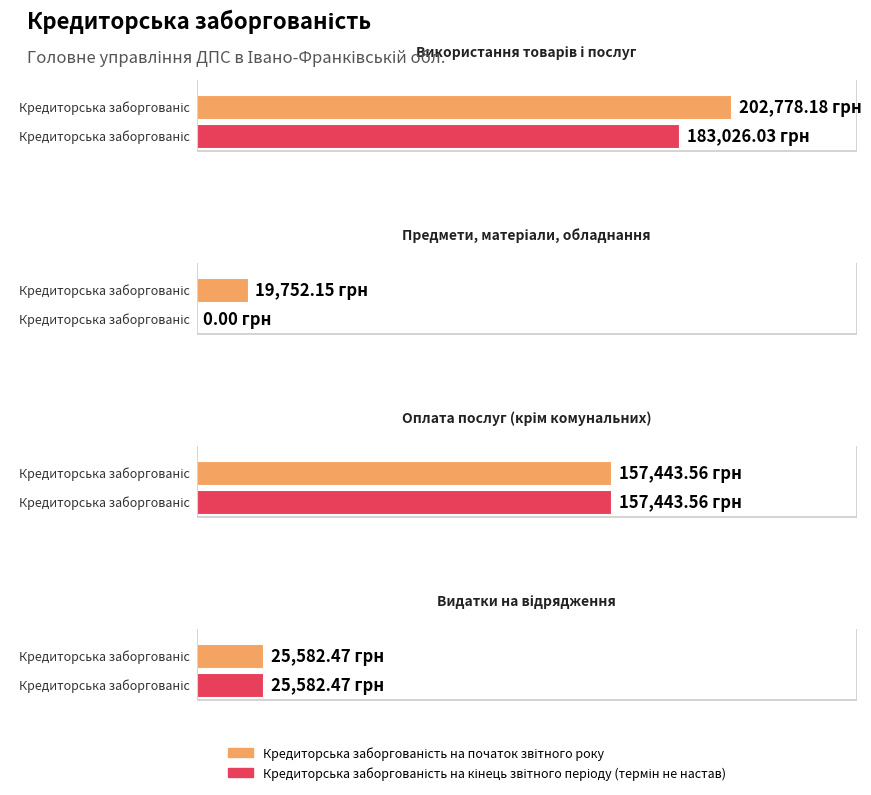

What is the highest value of the Кредиторська заборгованість на кінець звітного періоду (термін не настав) series?

183026.0